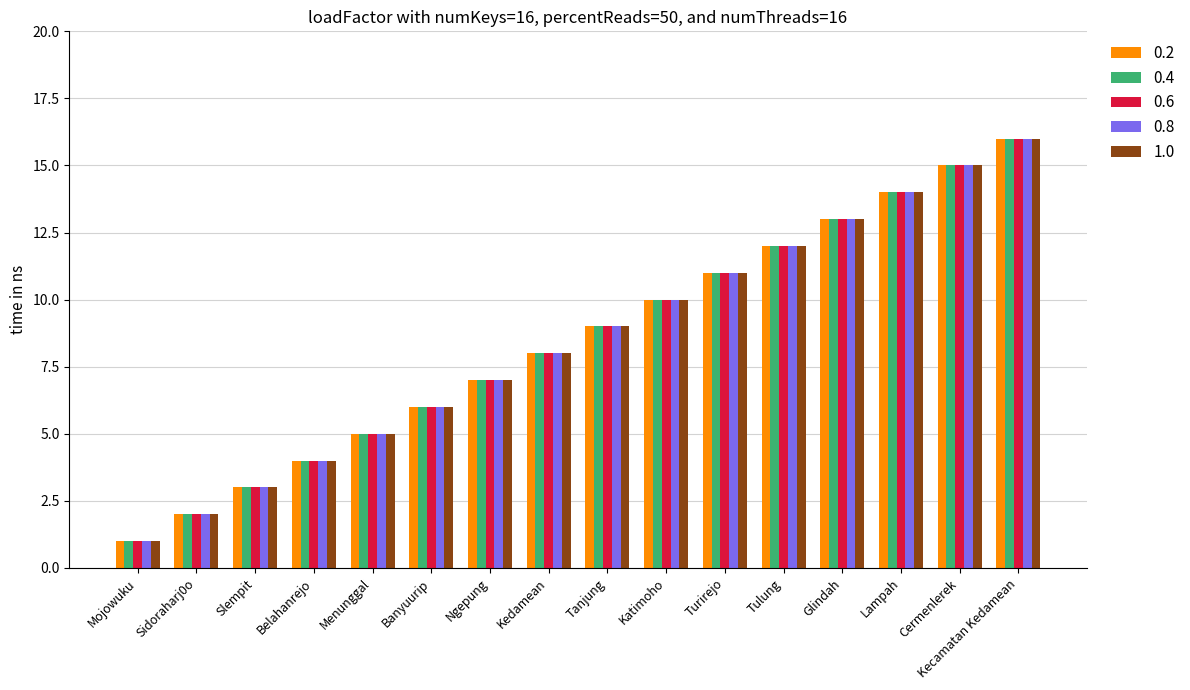

What is the approximate value of 0.6 at Slempit?

3